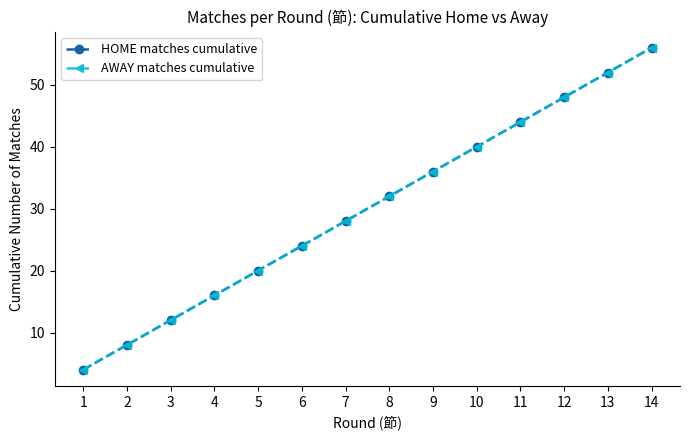

Is this an area chart (filled region under the line)?

No